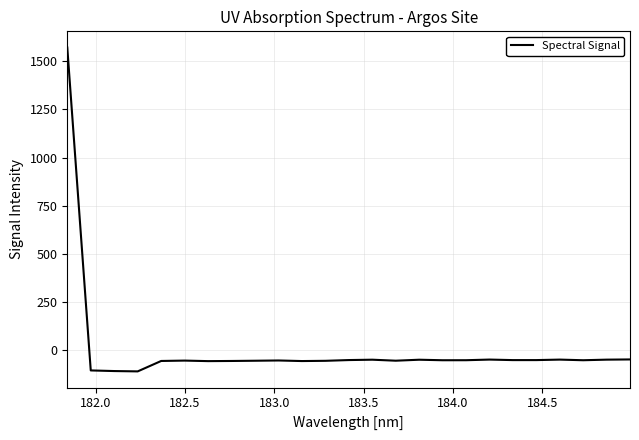

What is the maximum value shown in the chart?

1571.9